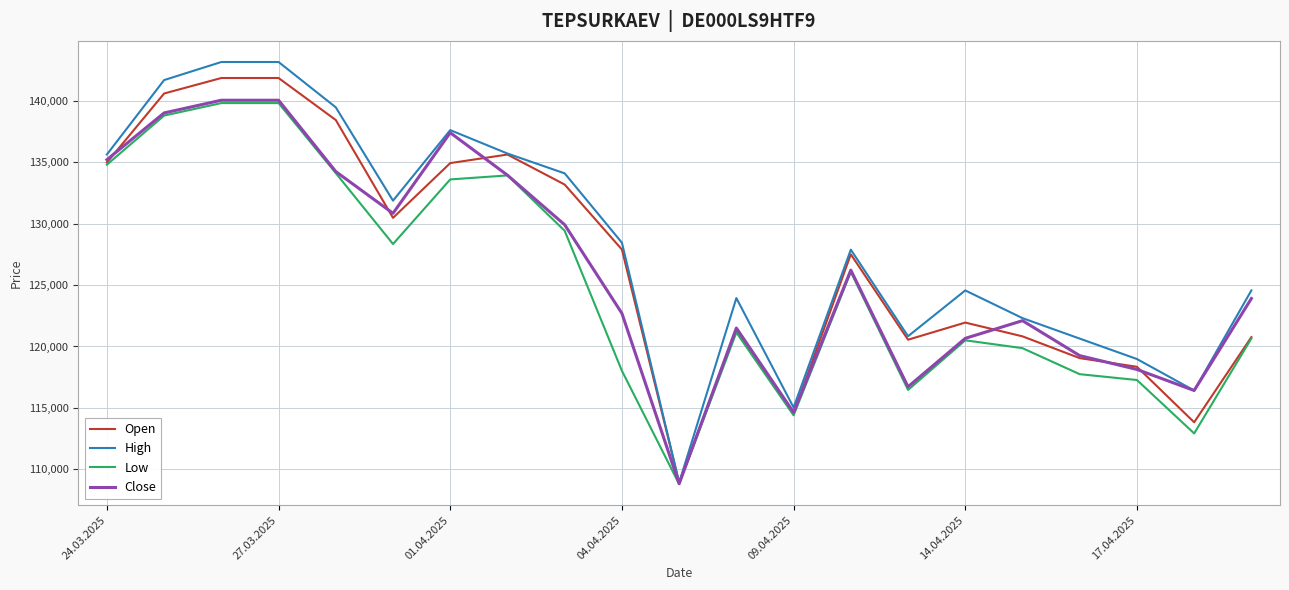

What is the greatest value displayed?

143154